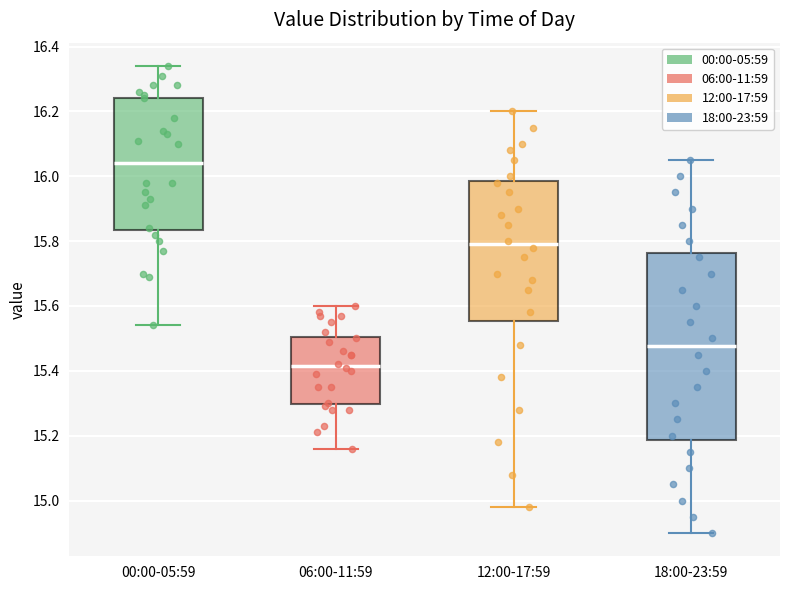

Comparing the boxes themselves (not the whiskers), which one is the tallest?

18:00-23:59